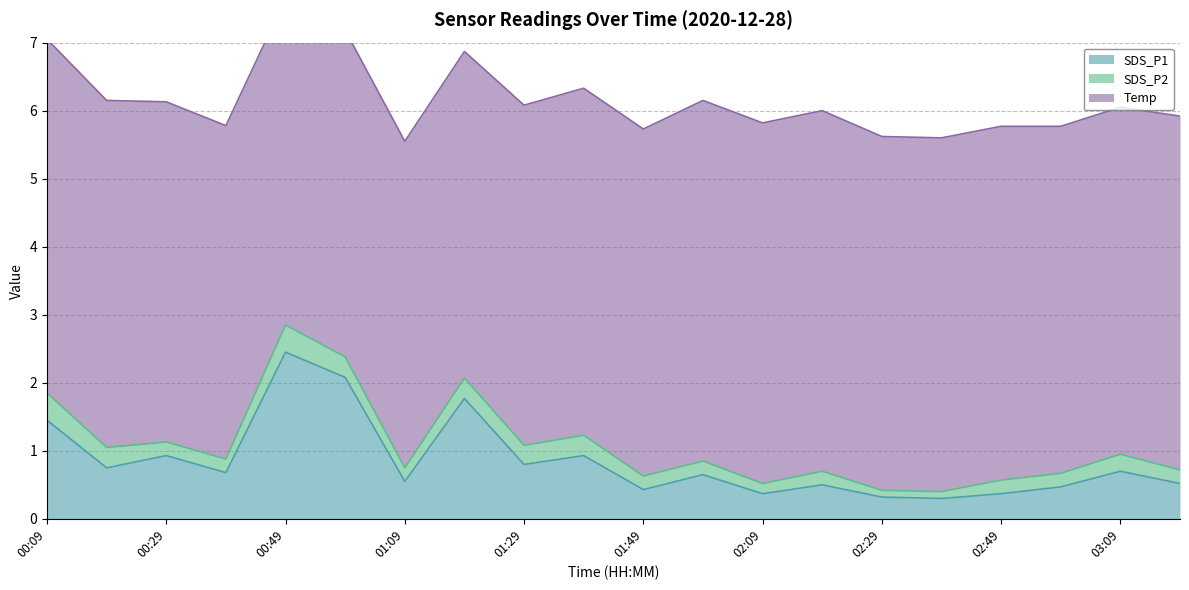

What value does the SDS_P2 series have at 01:59?

0.2